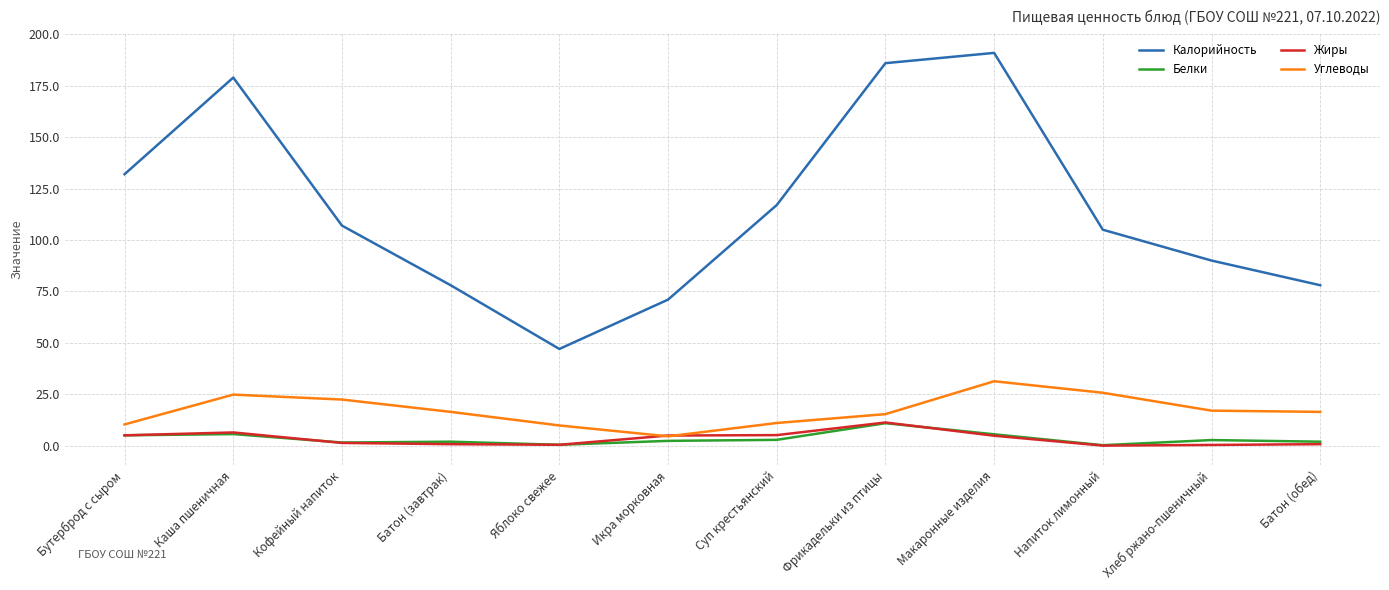

Which series has the widest spread of values?

Калорийность